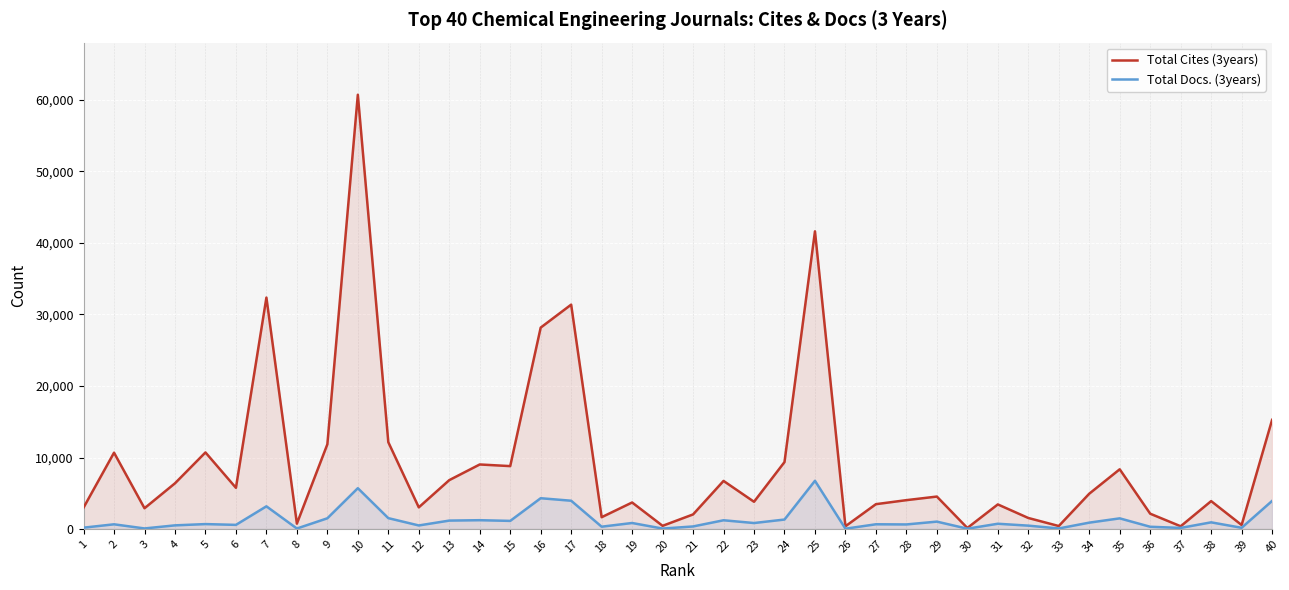

True or false: Total Docs. (3years) has a value of 557 at 35.

False